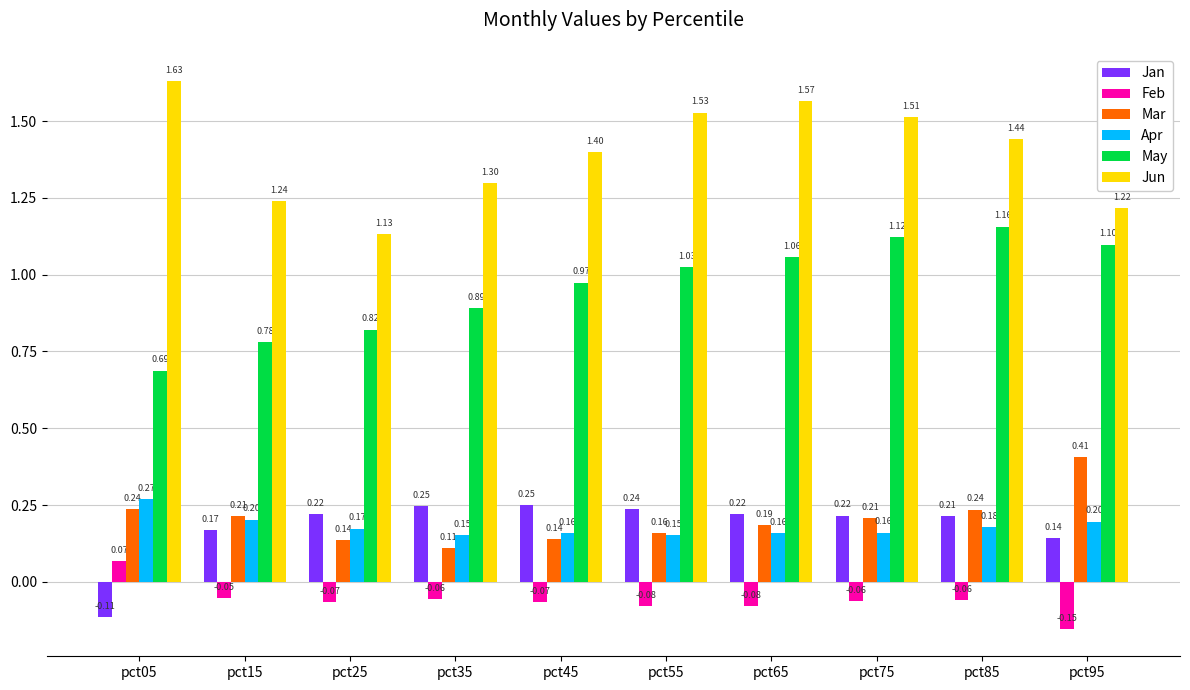

At which category is the sum across all series the highest?

pct85